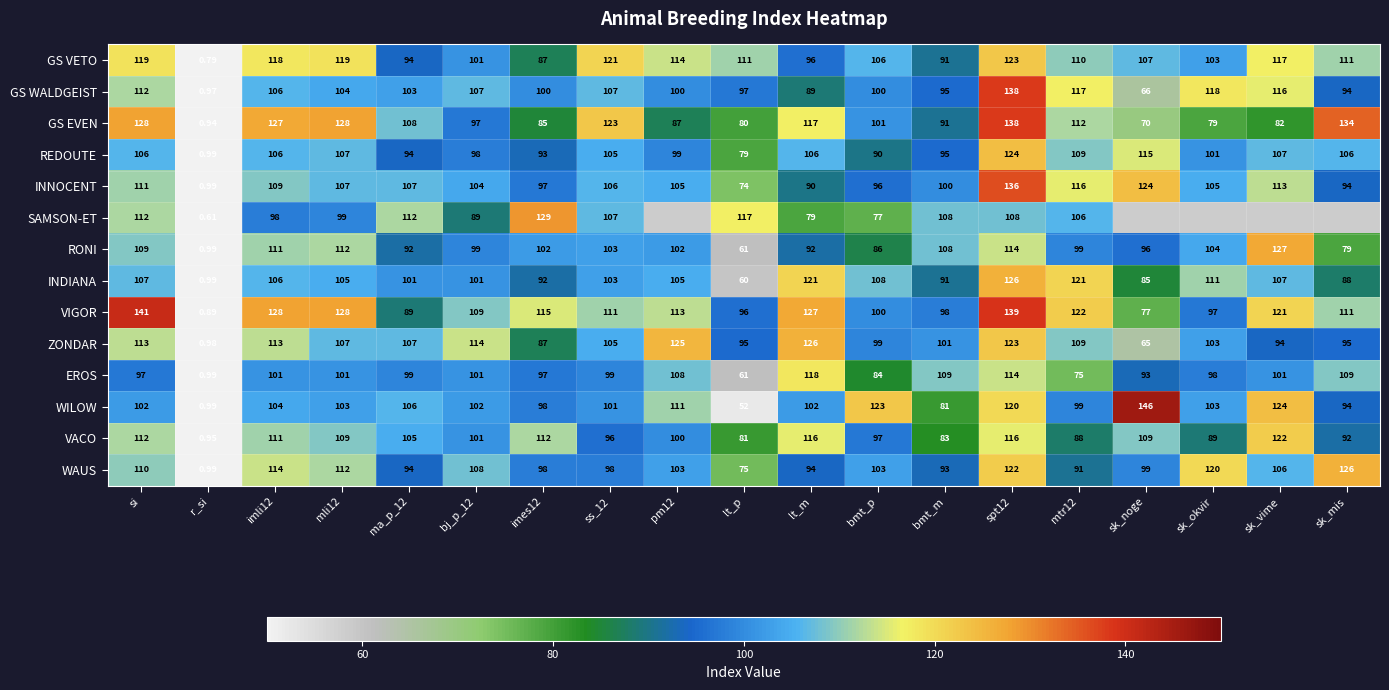

At which label does WILOW reach its minimum?

r_si